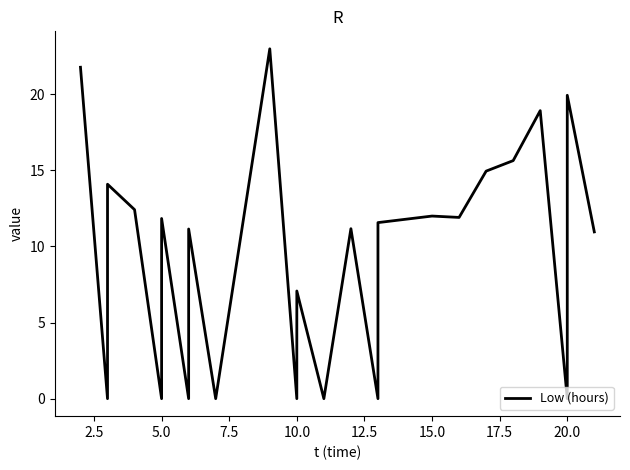

Is this an area chart (filled region under the line)?

No